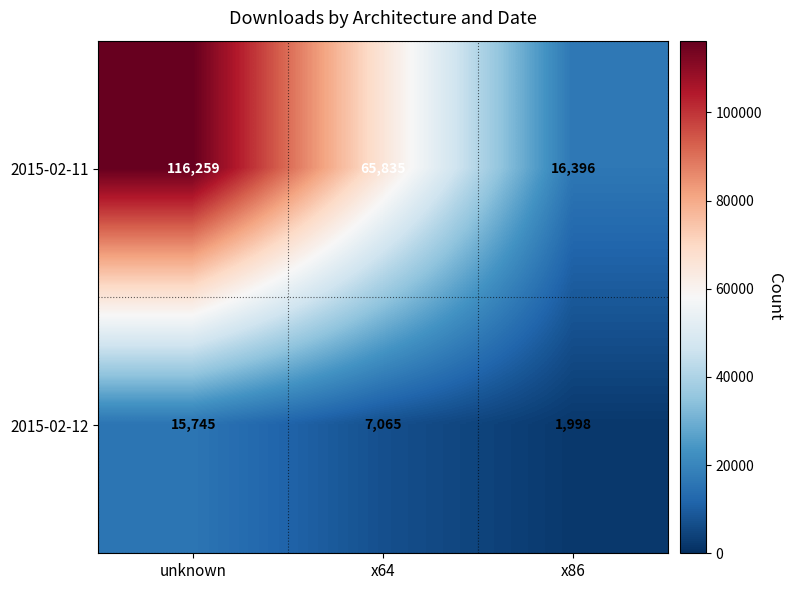

Reading right to left, list all the values displayed in this chart.

2015-02-11: 16396	65835	116259
2015-02-12: 1998	7065	15745